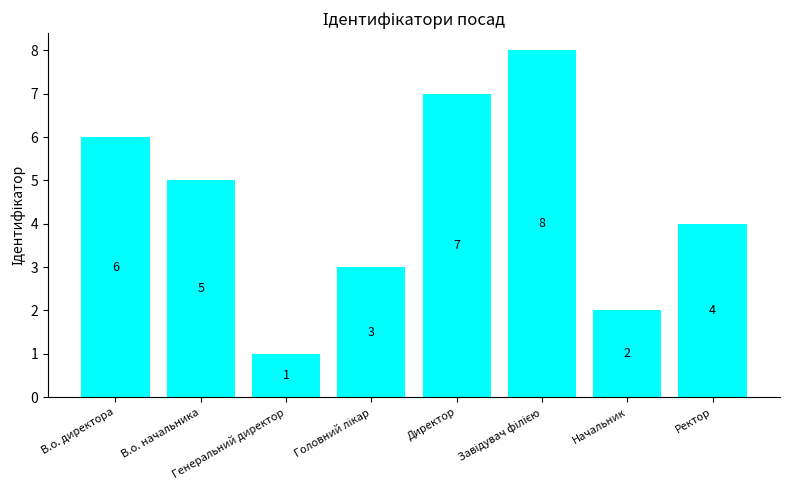

How many bars are there in total?

8